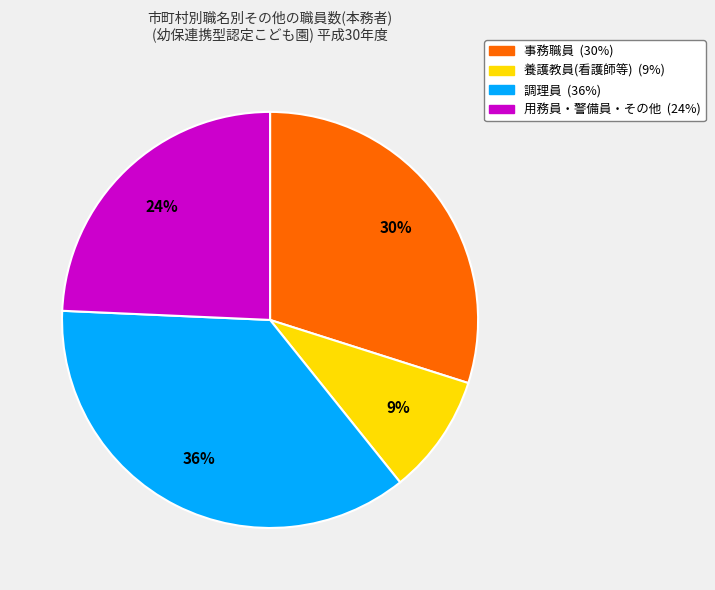

To the nearest percent, what is the difference between the largest and smallest slice percentages?

27%